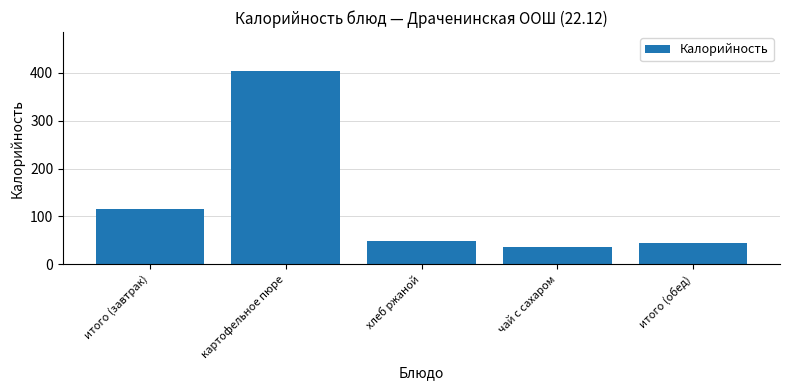

Does the chart contain any negative values?

No